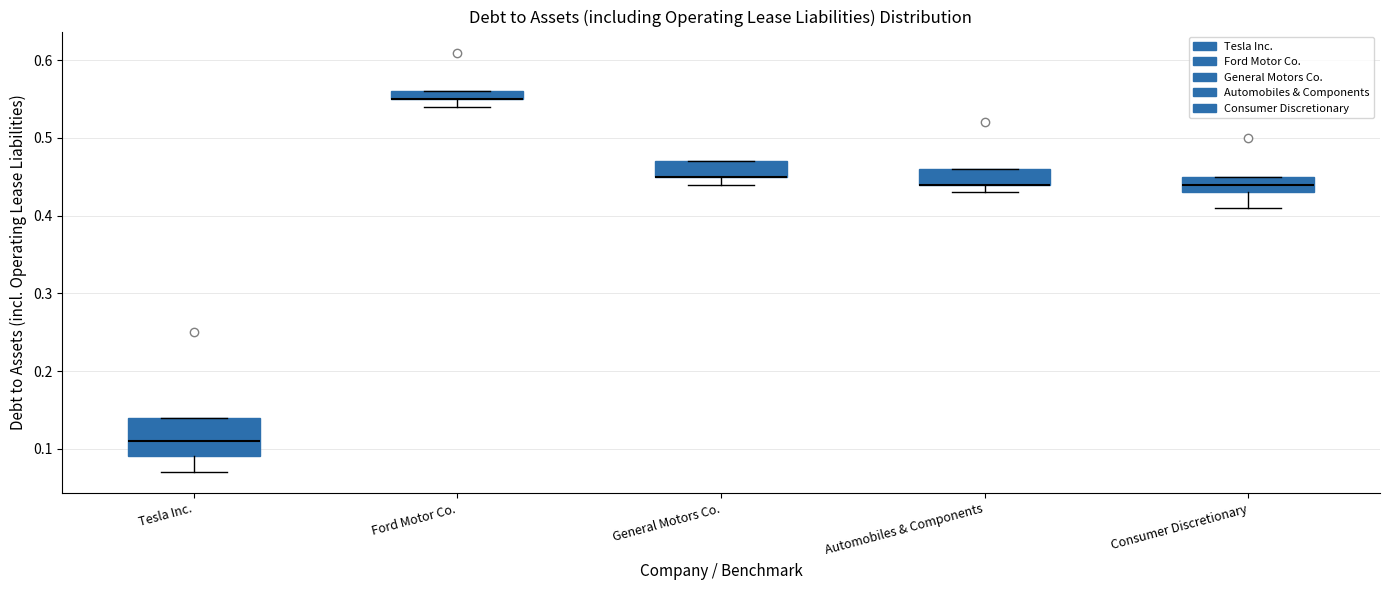

Comparing the boxes themselves (not the whiskers), which one is the tallest?

Tesla Inc.